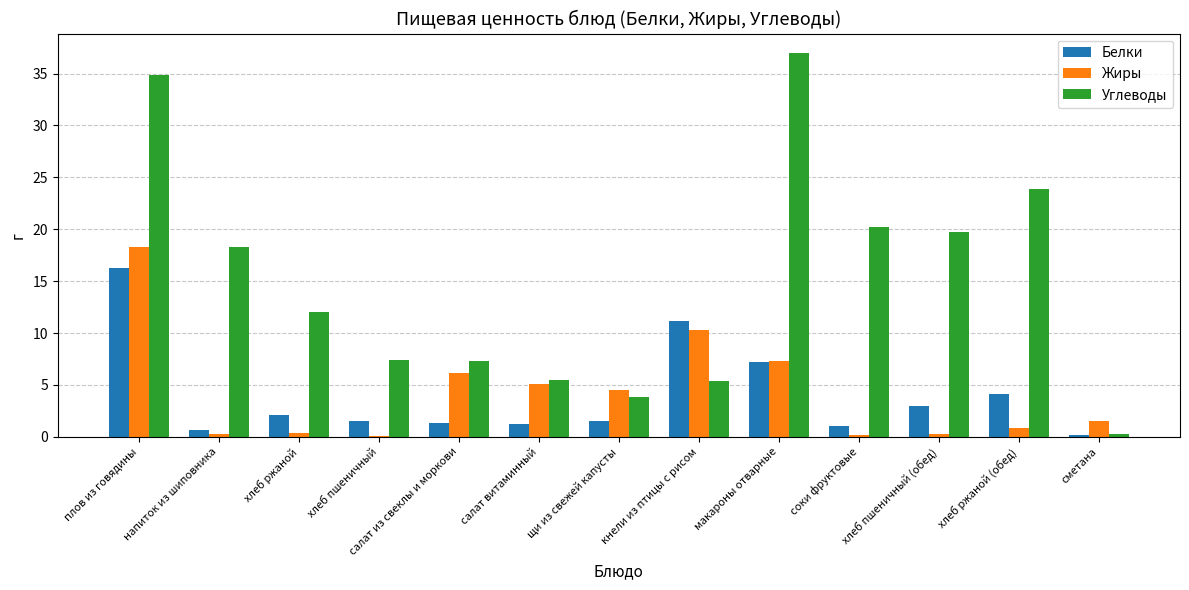

What is the spread (max minus min) of values at сметана?

1.3